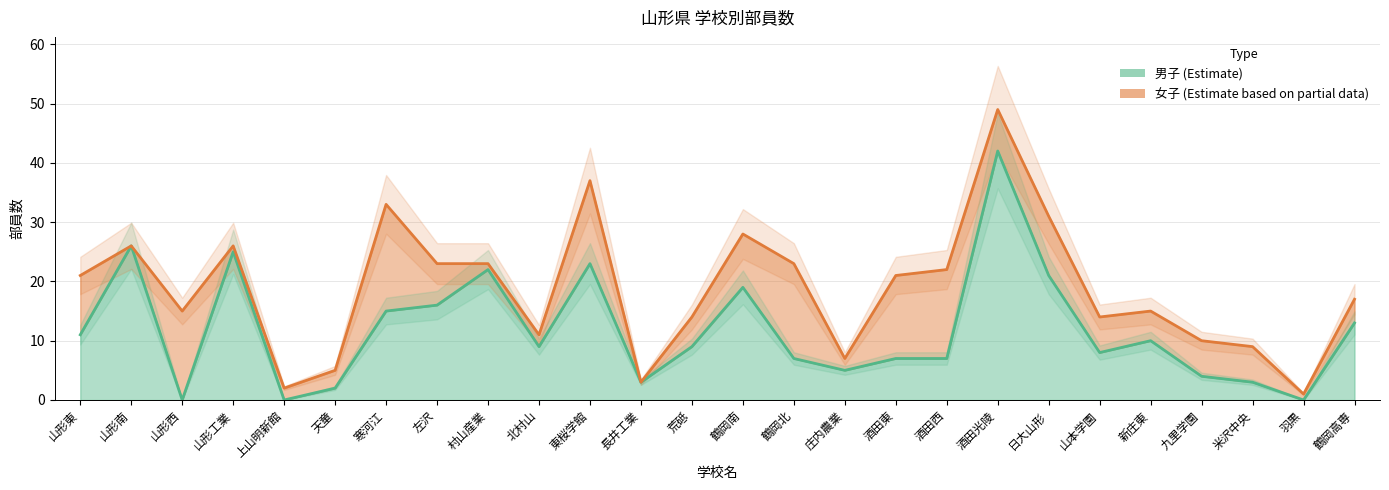

What is the sum of the values at 左沢 and 庄内農業?

21